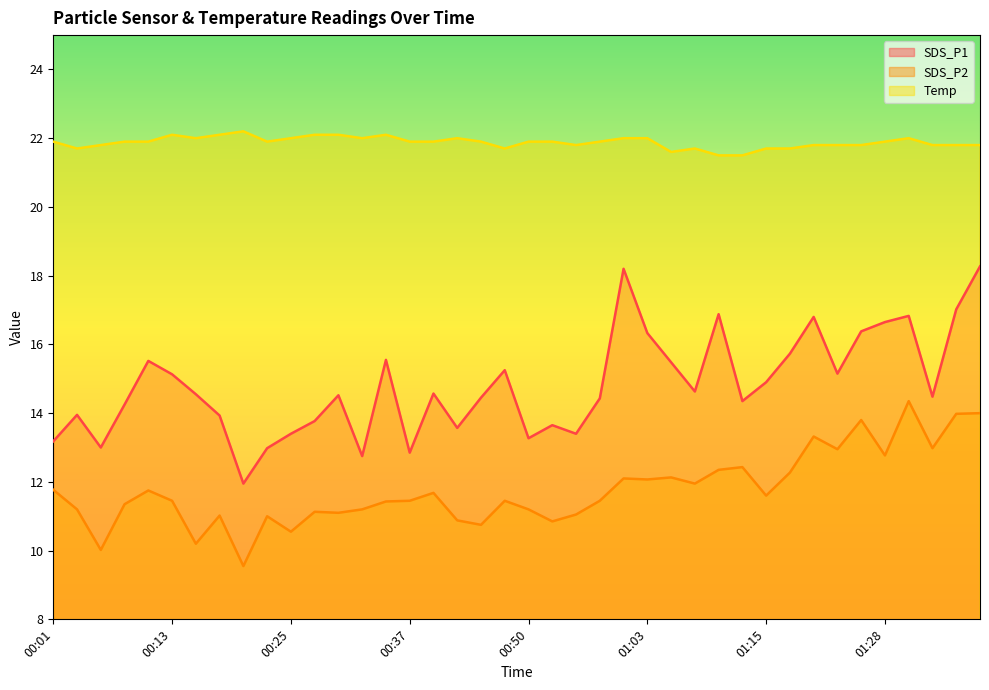

Is it true that SDS_P2 equals 10.8 at 00:52?

True